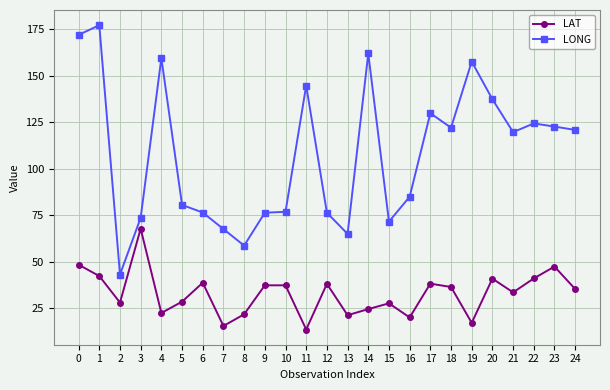

The LAT series shows 47.3 at 23. True or false?

True